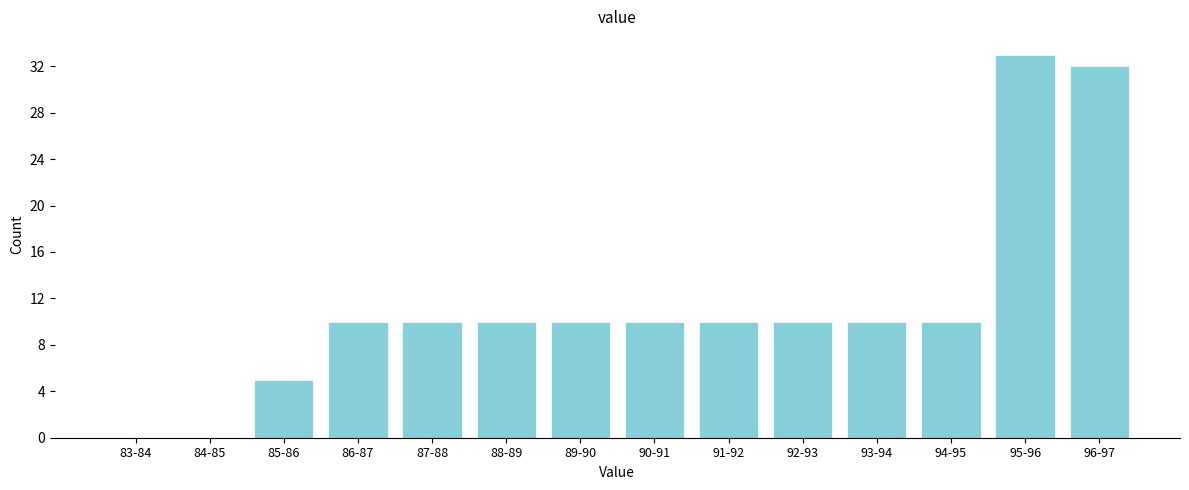

Reading left to right, list all the values displayed in this chart.

83-84=0	84-85=0	85-86=5	86-87=10	87-88=10	88-89=10	89-90=10	90-91=10	91-92=10	92-93=10	93-94=10	94-95=10	95-96=33	96-97=32